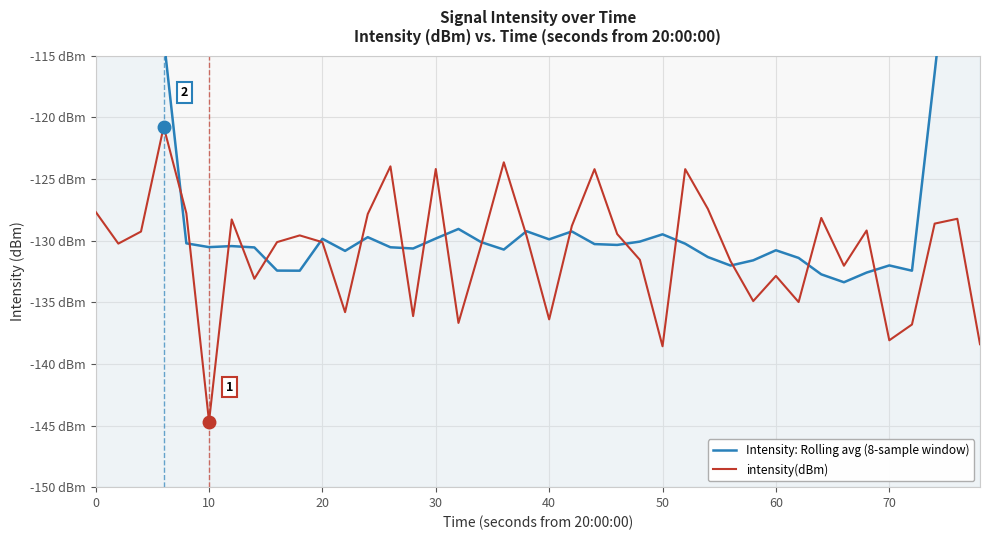

At 20, list the series in order from smallest to largest.

intensity(dBm), Intensity: Rolling avg (8-sample window)